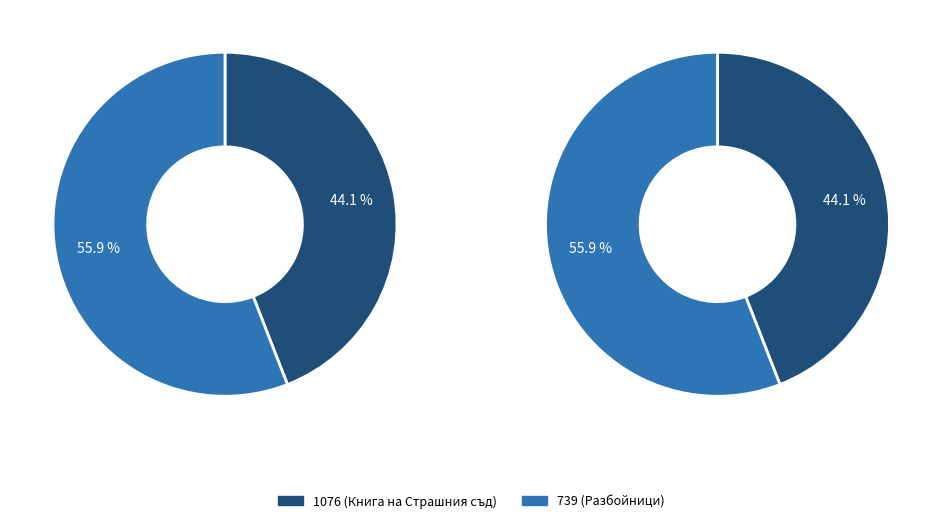

What percentage is the 1076 slice, to the nearest percent?

44%